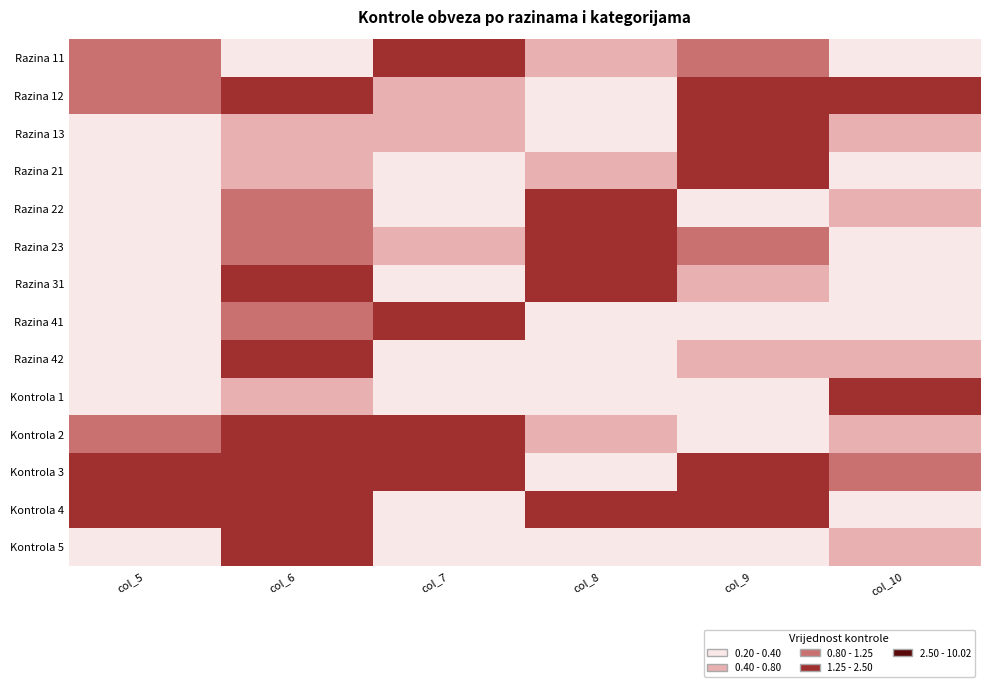

What is the difference between the highest and lowest values at col_9?

4.0